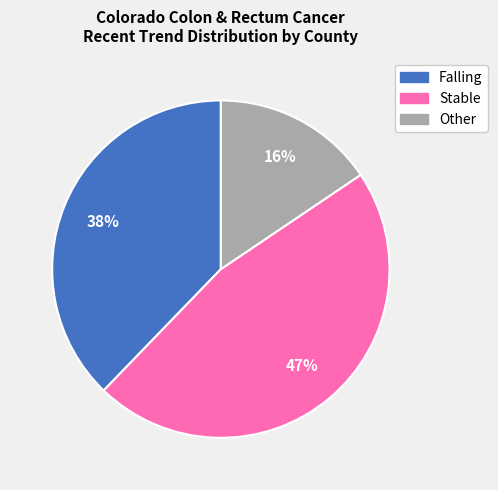

Does any single category account for the majority?

No